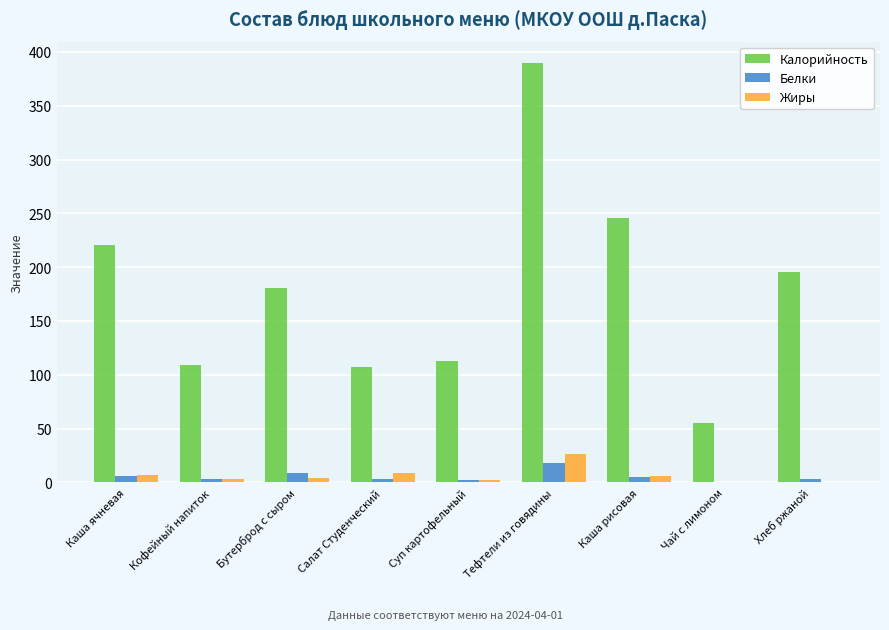

Is the value of Жиры at Кофейный напиток greater than the value of Калорийность at Кофейный напиток?

No